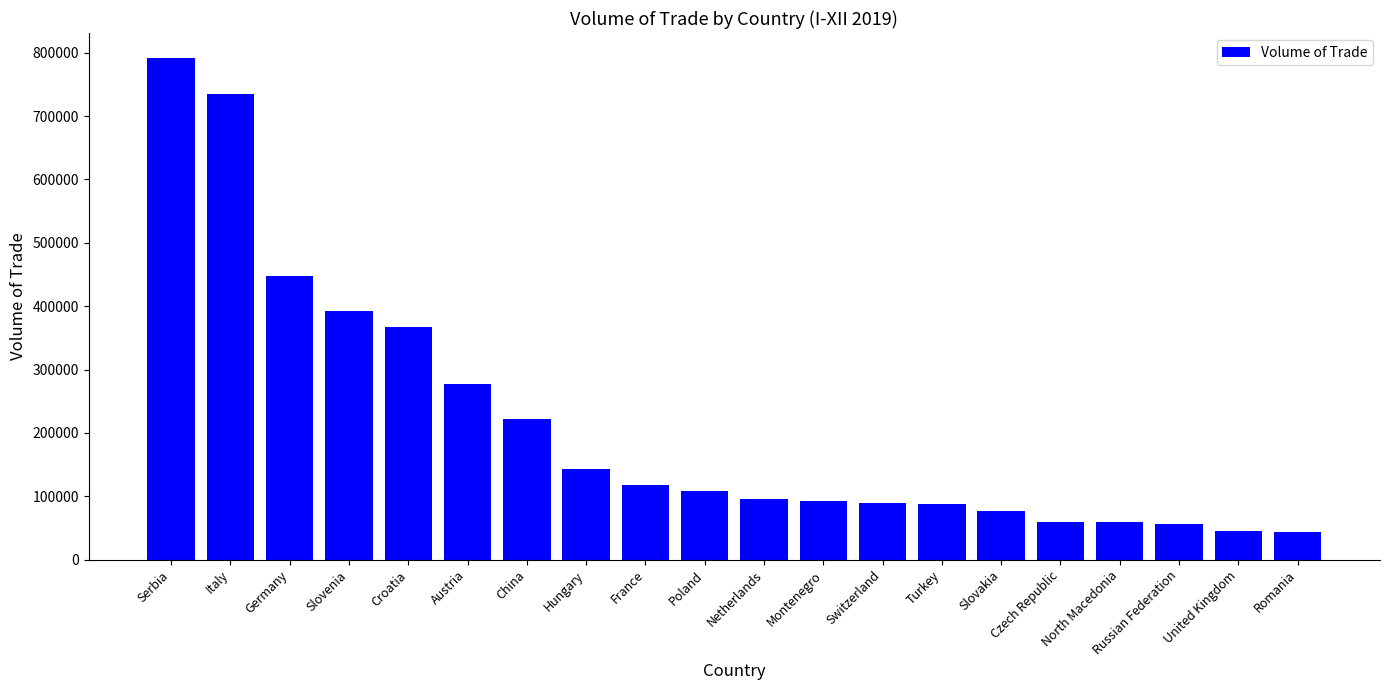

True or false: the data shows 95477.9 at Netherlands.

True